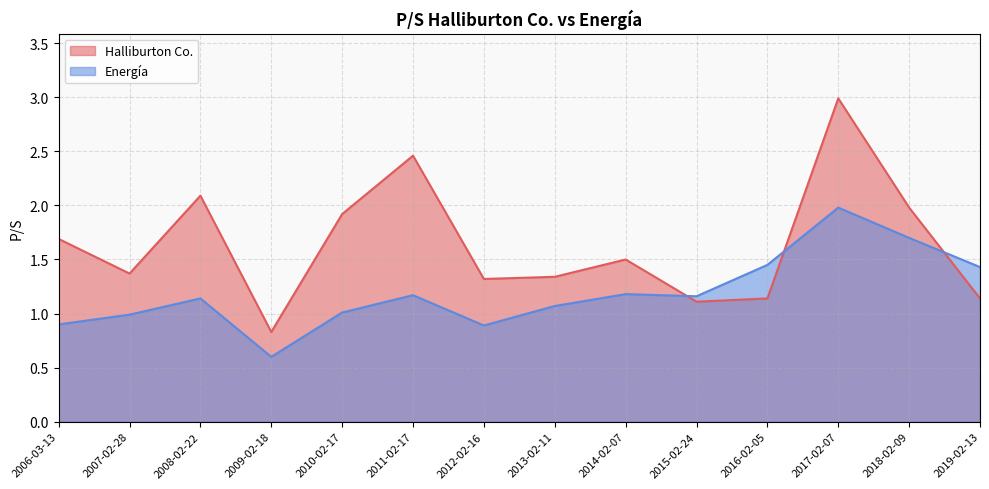

Which series has the widest spread of values?

Halliburton Co.